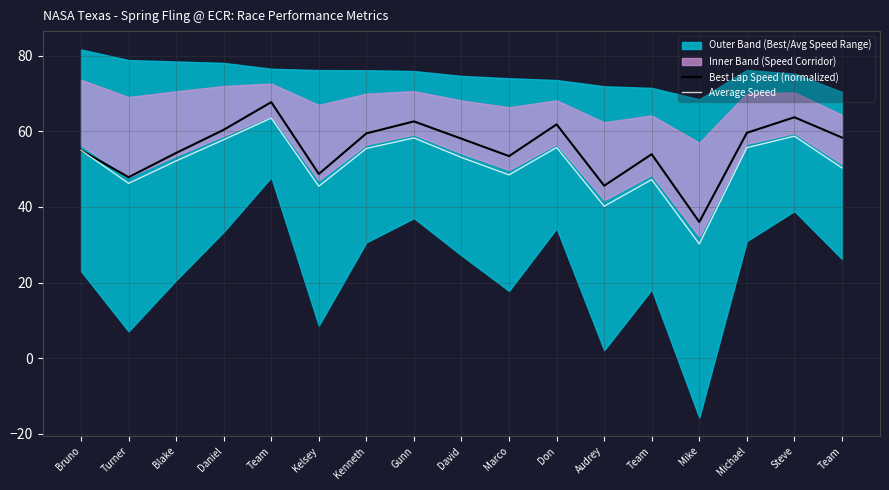

True or false: Average Speed and Best Lap Speed (normalized) intersect in this chart.

False